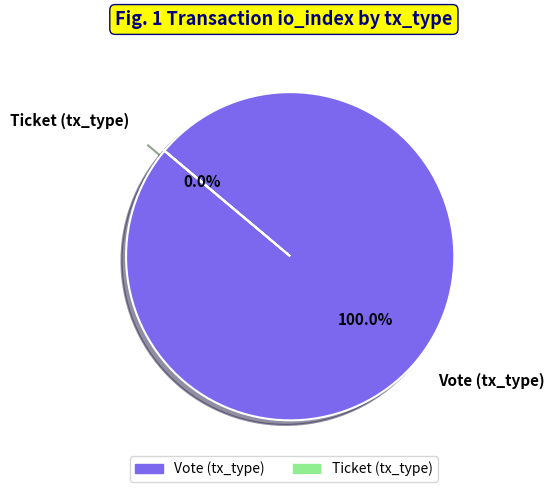

To the nearest percent, what is the average slice percentage?

50%